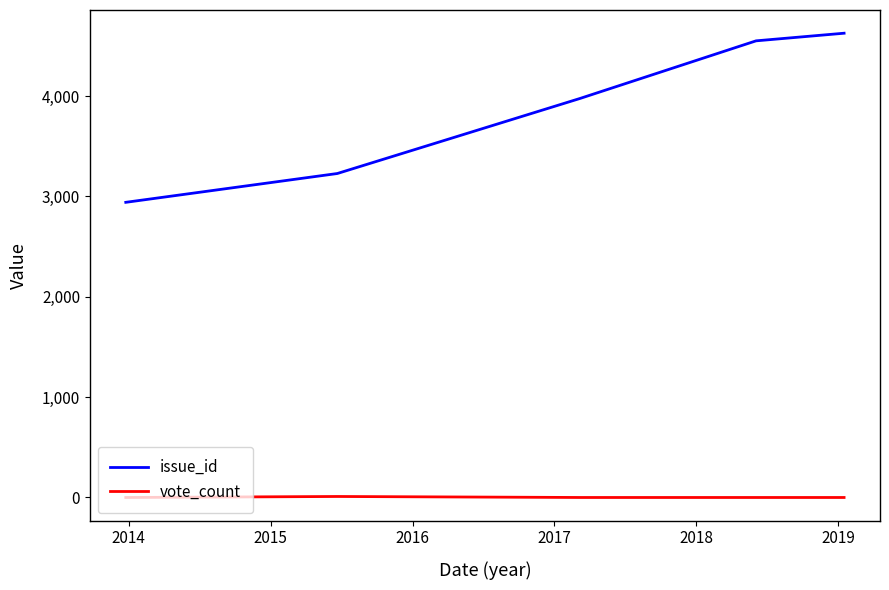

Which series has the widest spread of values?

issue_id